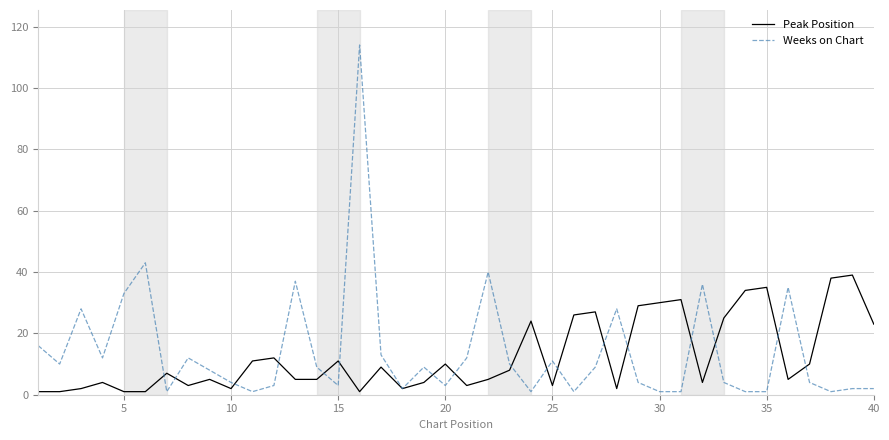

Rank the series by their maximum value, from lowest to highest.

Peak Position, Weeks on Chart